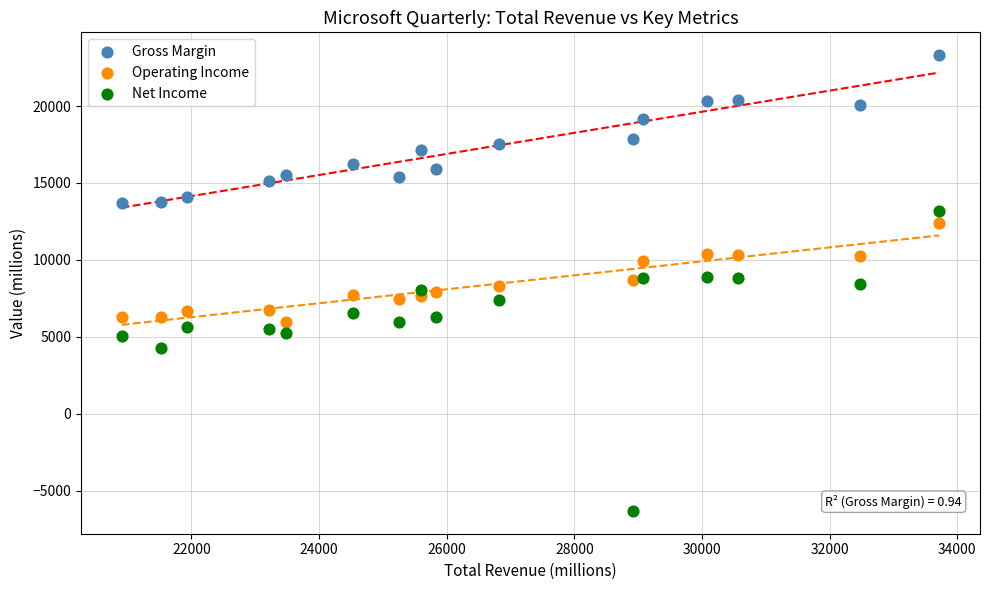

What are all the series names shown in the legend?

Gross Margin, Operating Income, Net Income